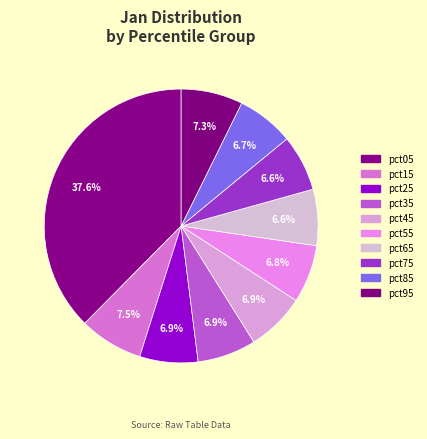

How many segments does this pie chart have?

10